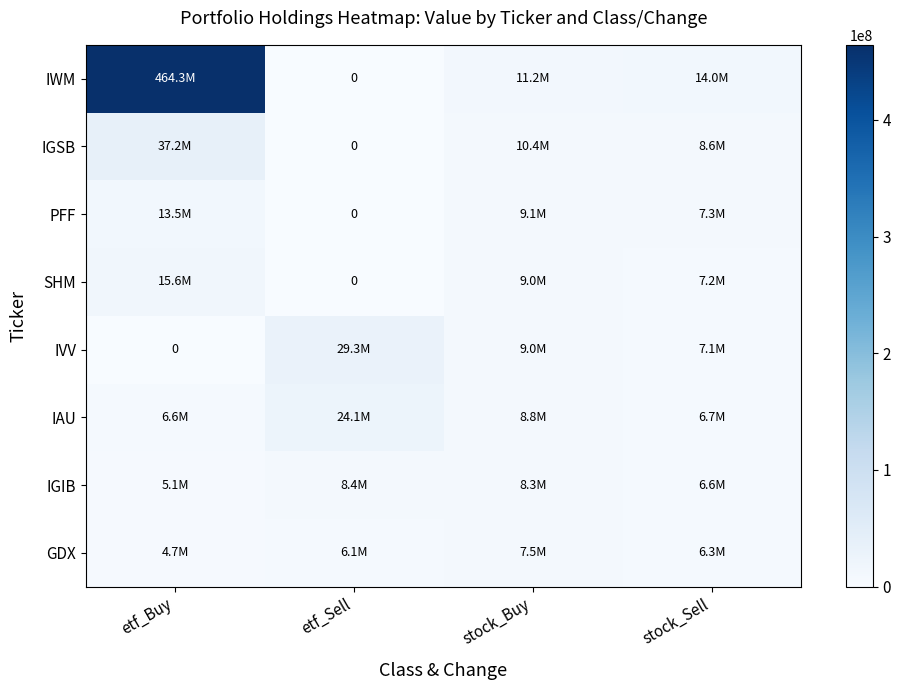

Which series changed the most between etf_Sell and stock_Sell?

IVV